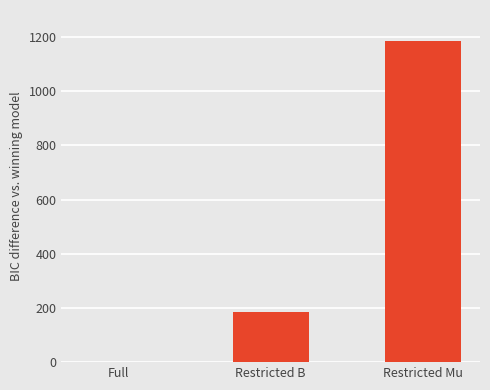

True or false: the data shows 63 at Restricted B.

False